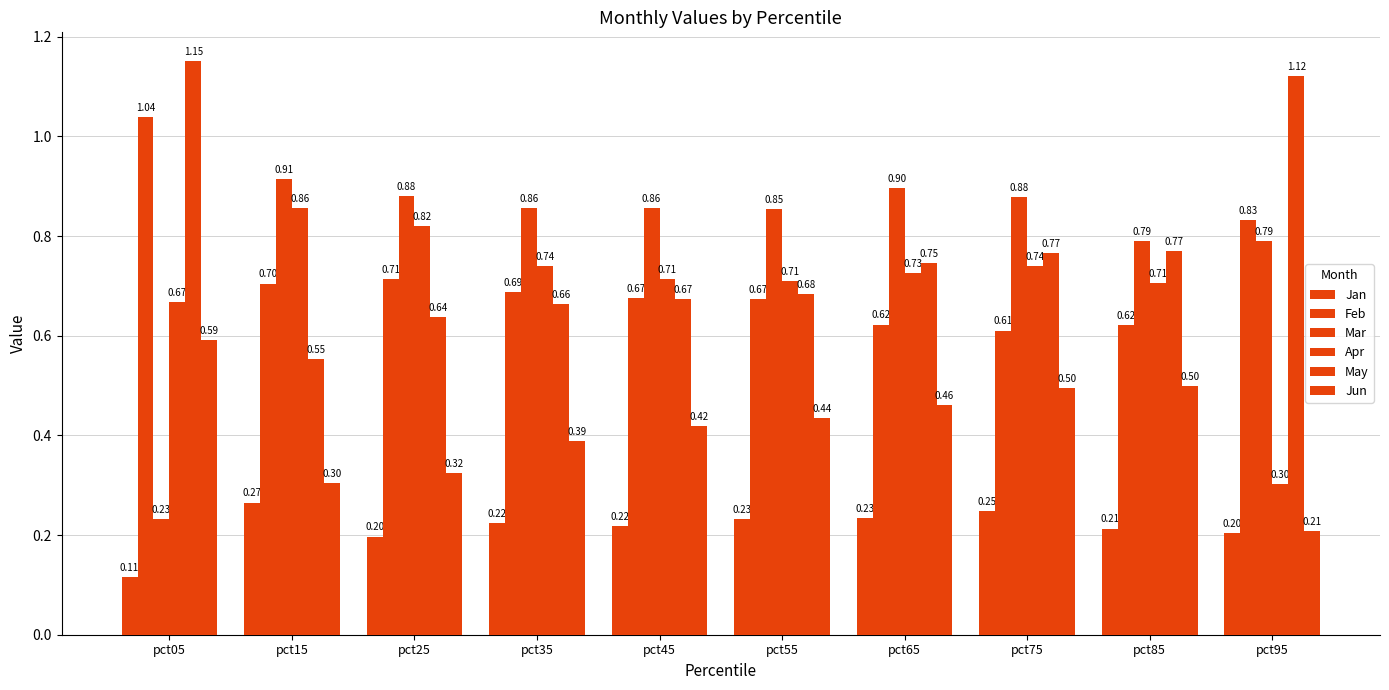

At how many categories does at least one series exceed 0?

10